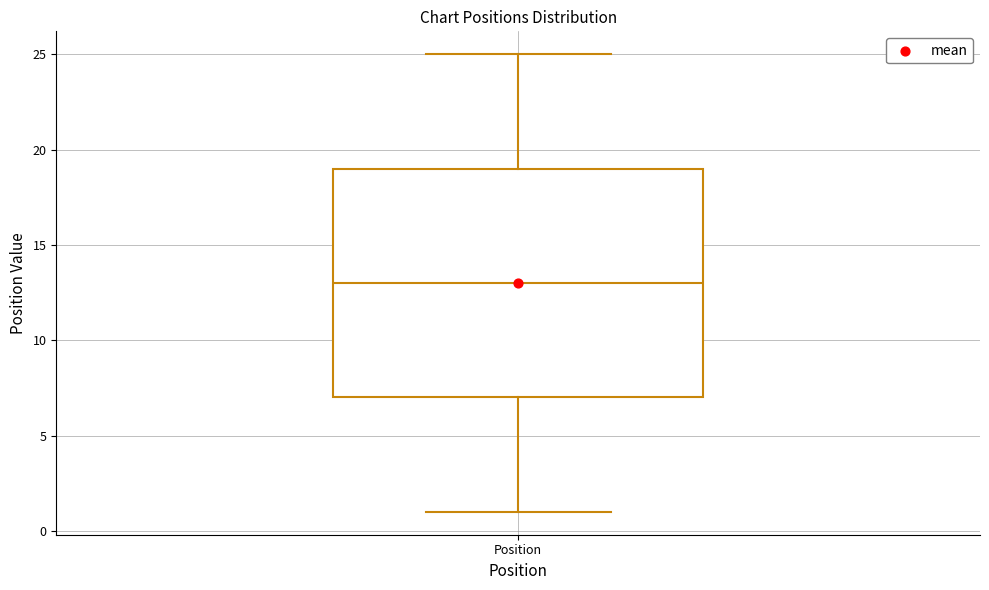

Read this box plot against the y-axis: the position of the median line, the range covered by the box, and the ends of both whiskers. The values are not printed on the chart, so give them approximately, as read against the axis.

median 13, box 7 to 19, whiskers 1 to 25